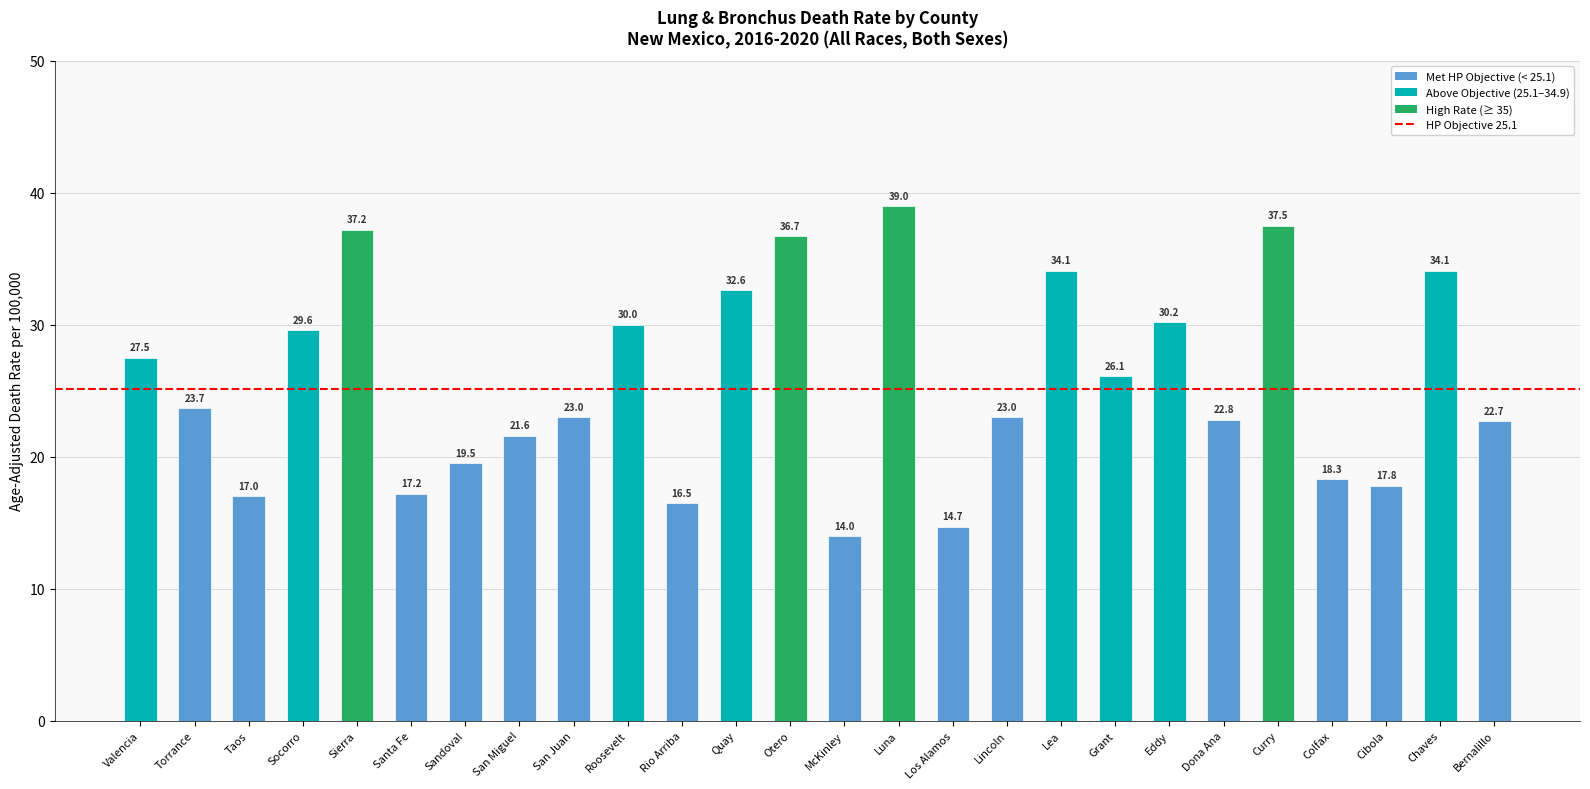

What is the approximate value at Roosevelt?

30.0